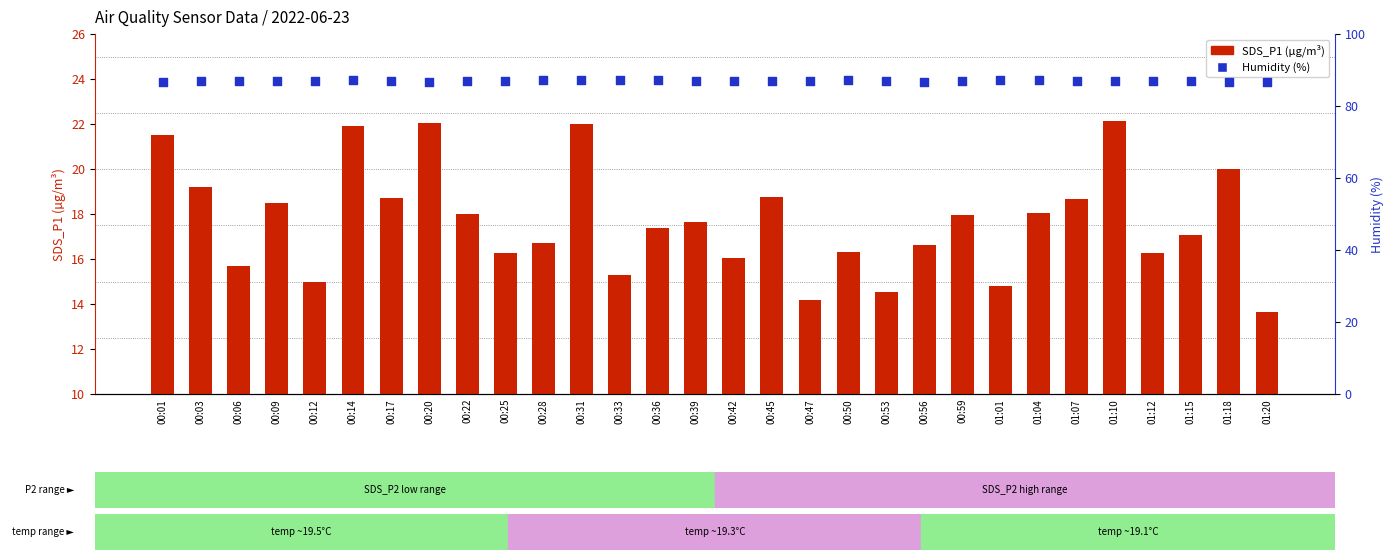

Is the value of Humidity (%) at 00:33 greater than the value of SDS_P1 (µg/m³) at 00:09?

Yes